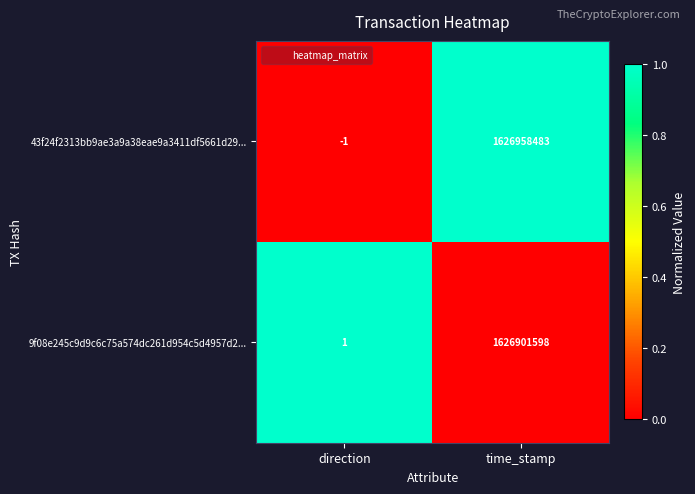

List the series in order of their peak value, lowest first.

9f08e245c9d9c6c75a574dc261d954c5d4957d2..., 43f24f2313bb9ae3a9a38eae9a3411df5661d29...